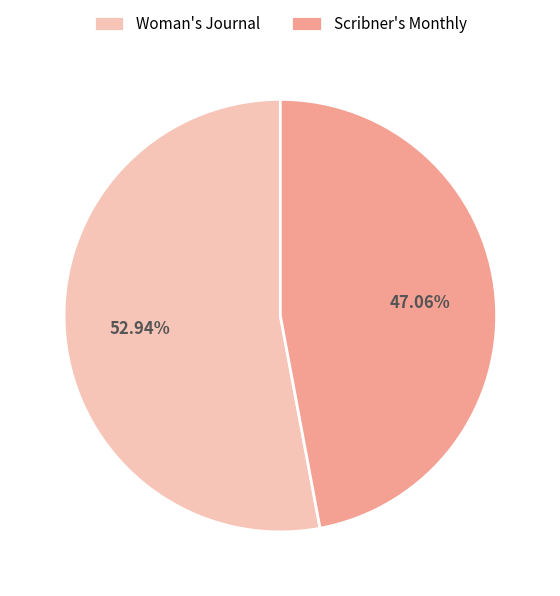

Which slice is the smallest?

Scribner's Monthly